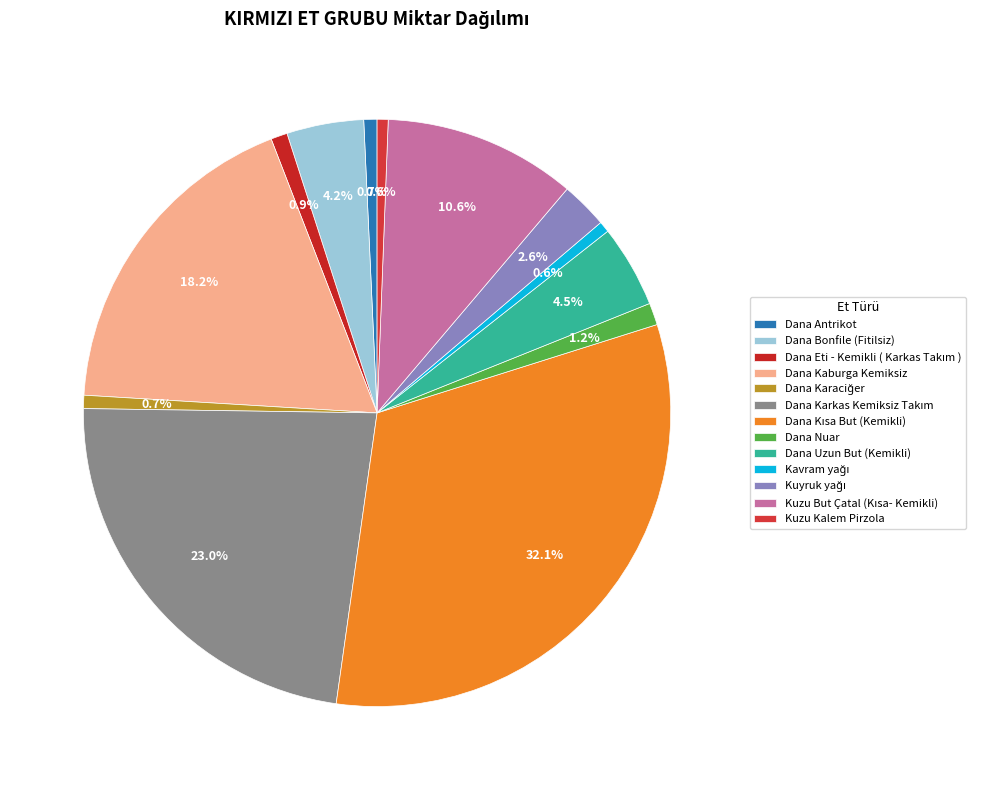

Is there a majority slice in this chart?

No